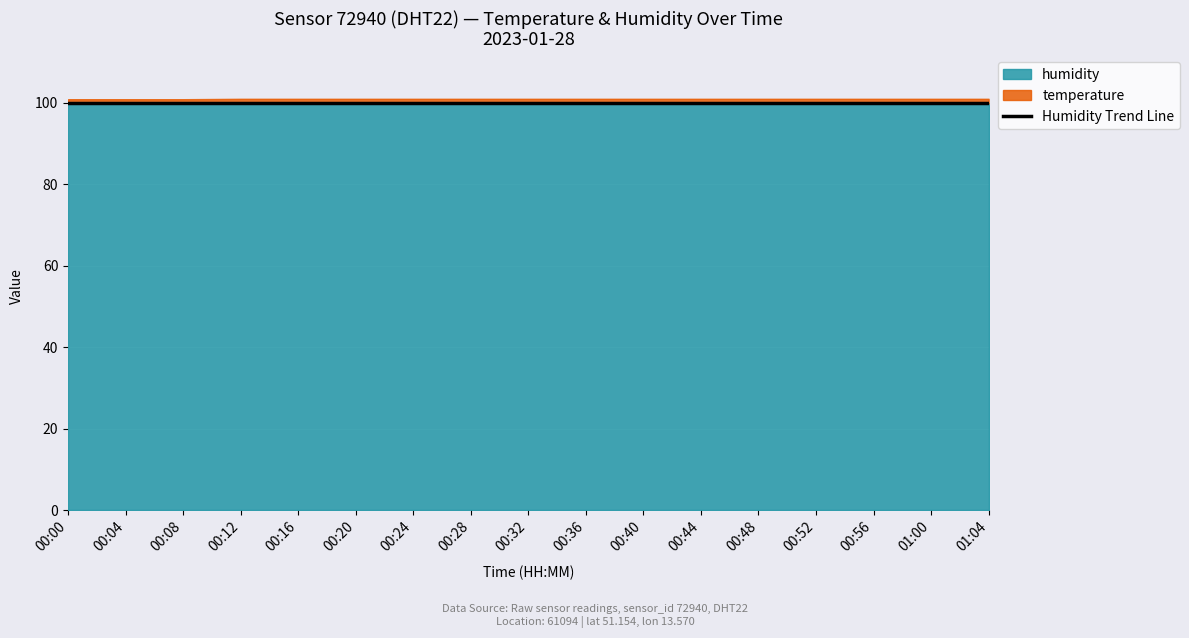

Which has a higher value, 01:00 or 00:04?

01:00